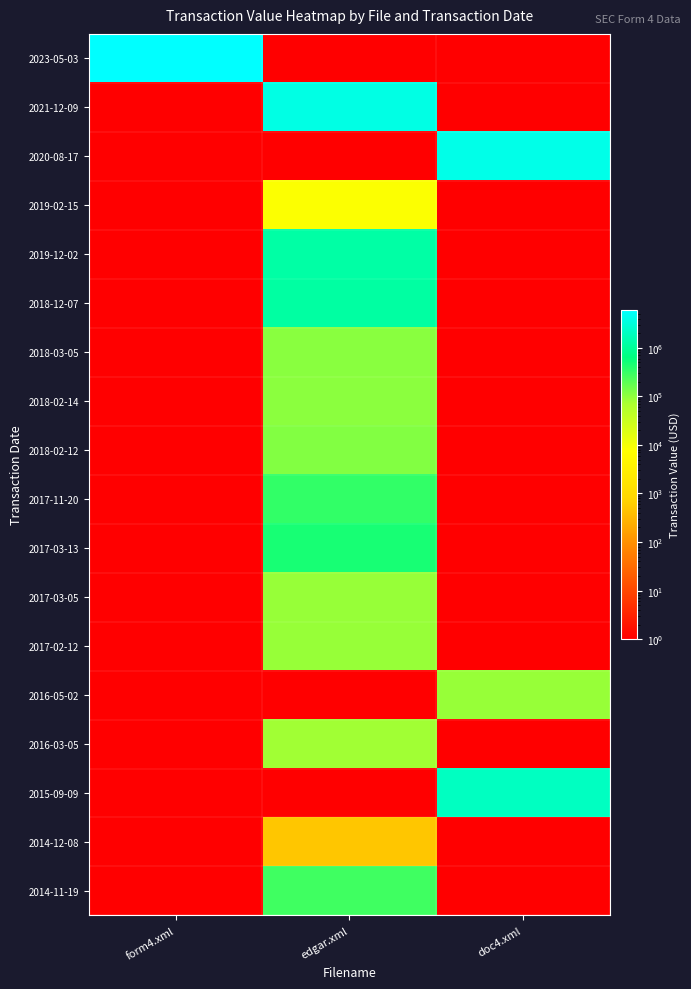

At how many categories does at least one series exceed 1641837?

3